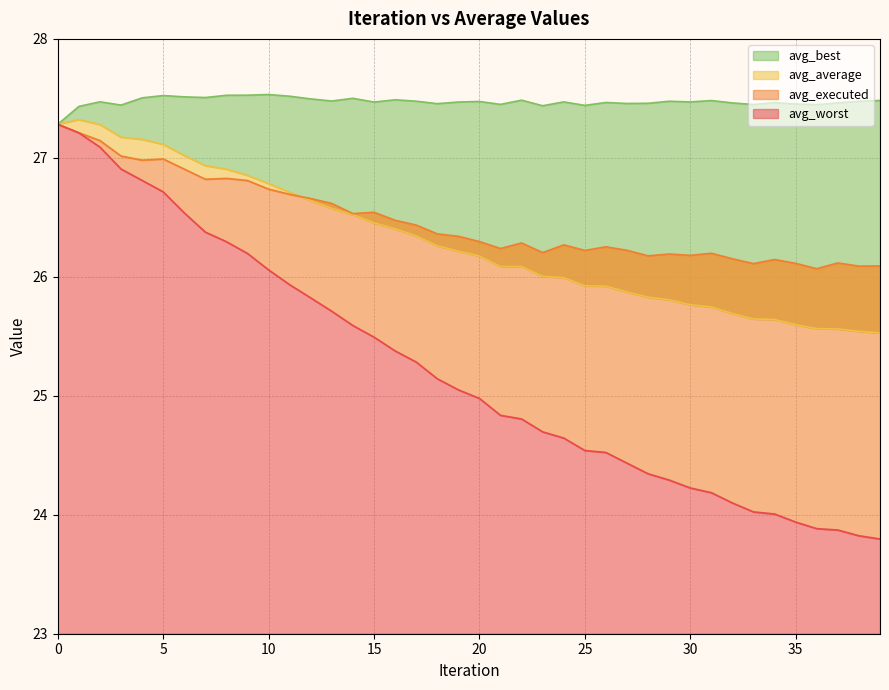

What is the highest value of the avg_worst series?

27.3